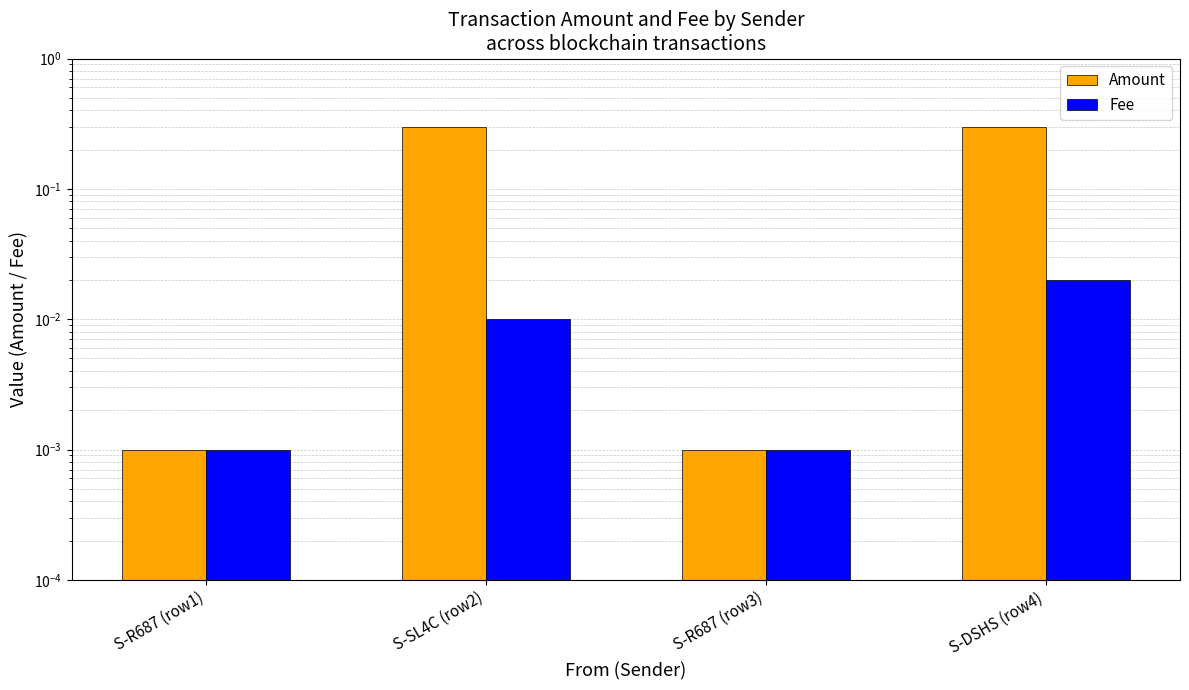

At which category does the chart reach its peak across all series?

S-SL4C (row2)